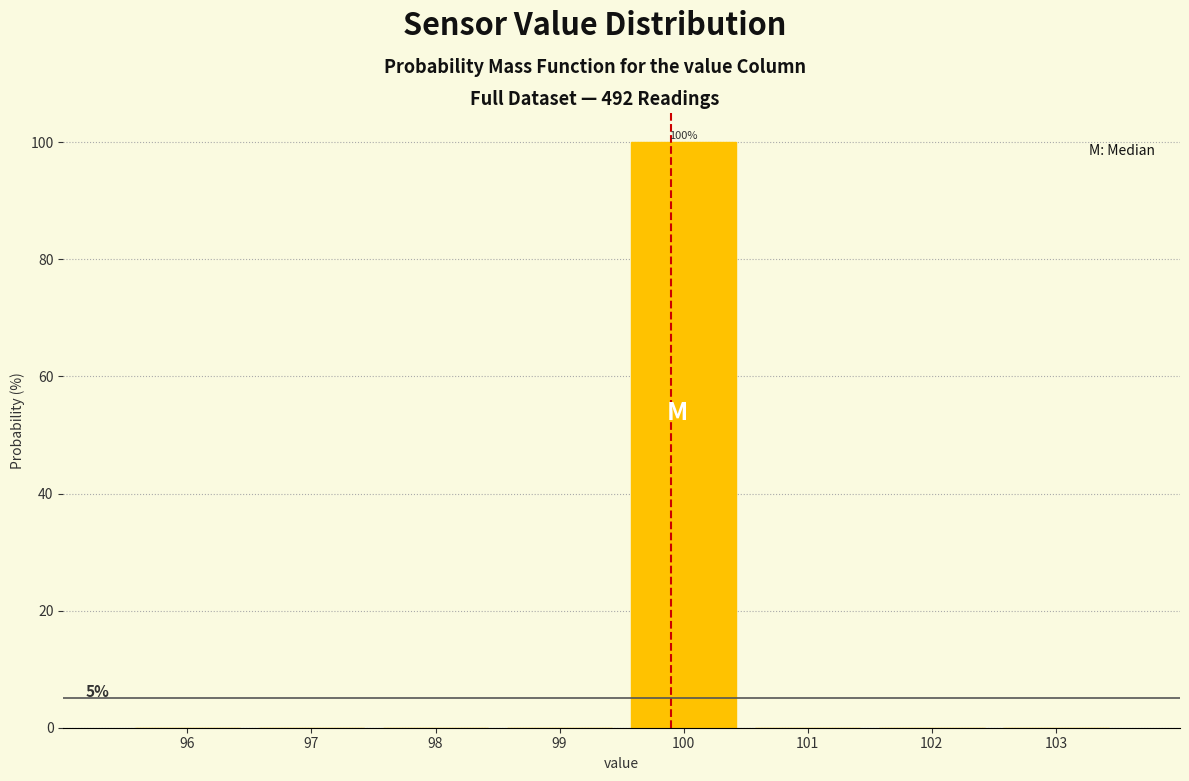

Over which range of the x-axis is the bar tallest?

99.5 to 100.5